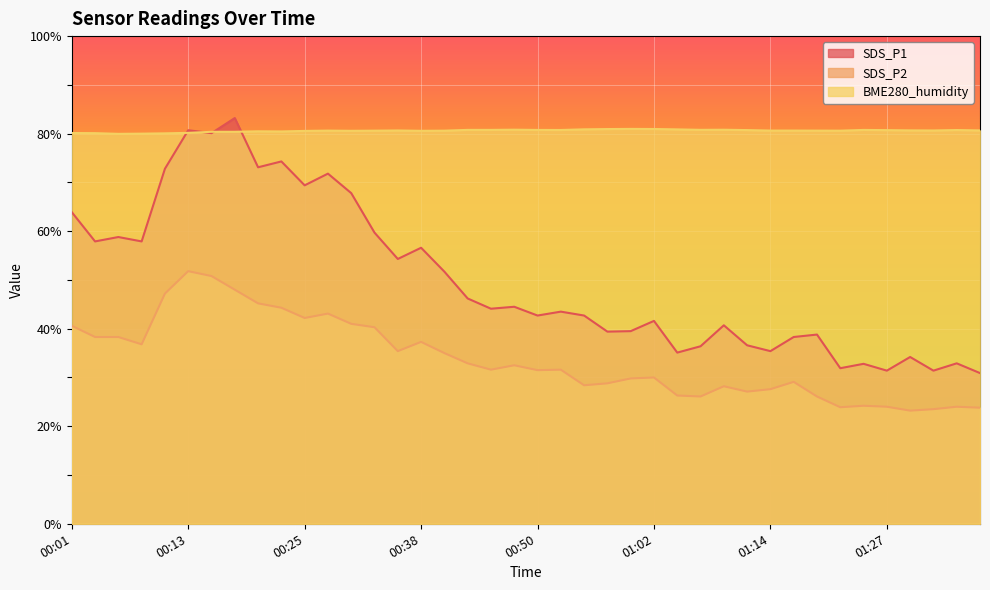

Which label corresponds to the largest value in the chart?

00:18